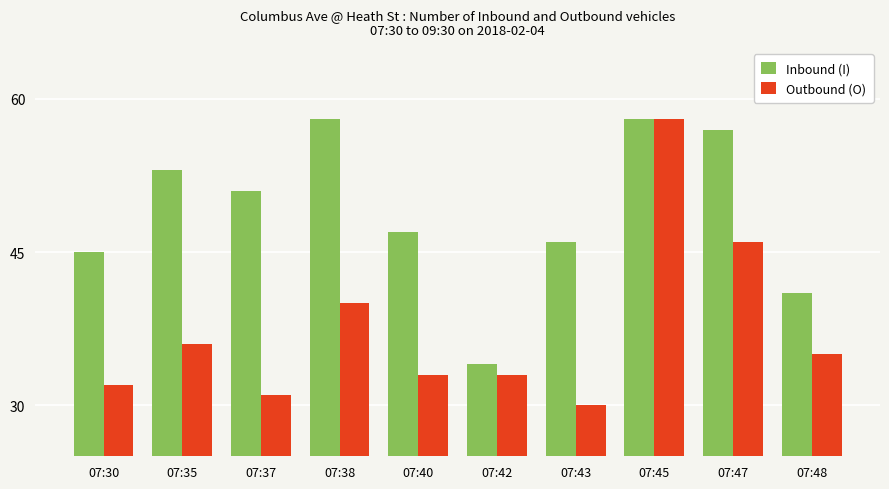

What is the value of the Inbound (I) bar at the 7th from the left?

46